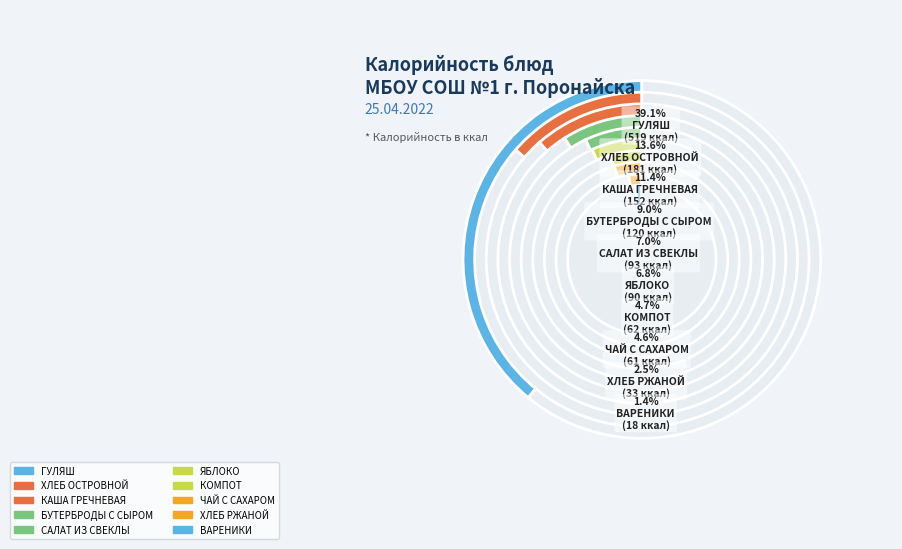

To the nearest percent, what is the difference between the largest and smallest slice percentages?

38%